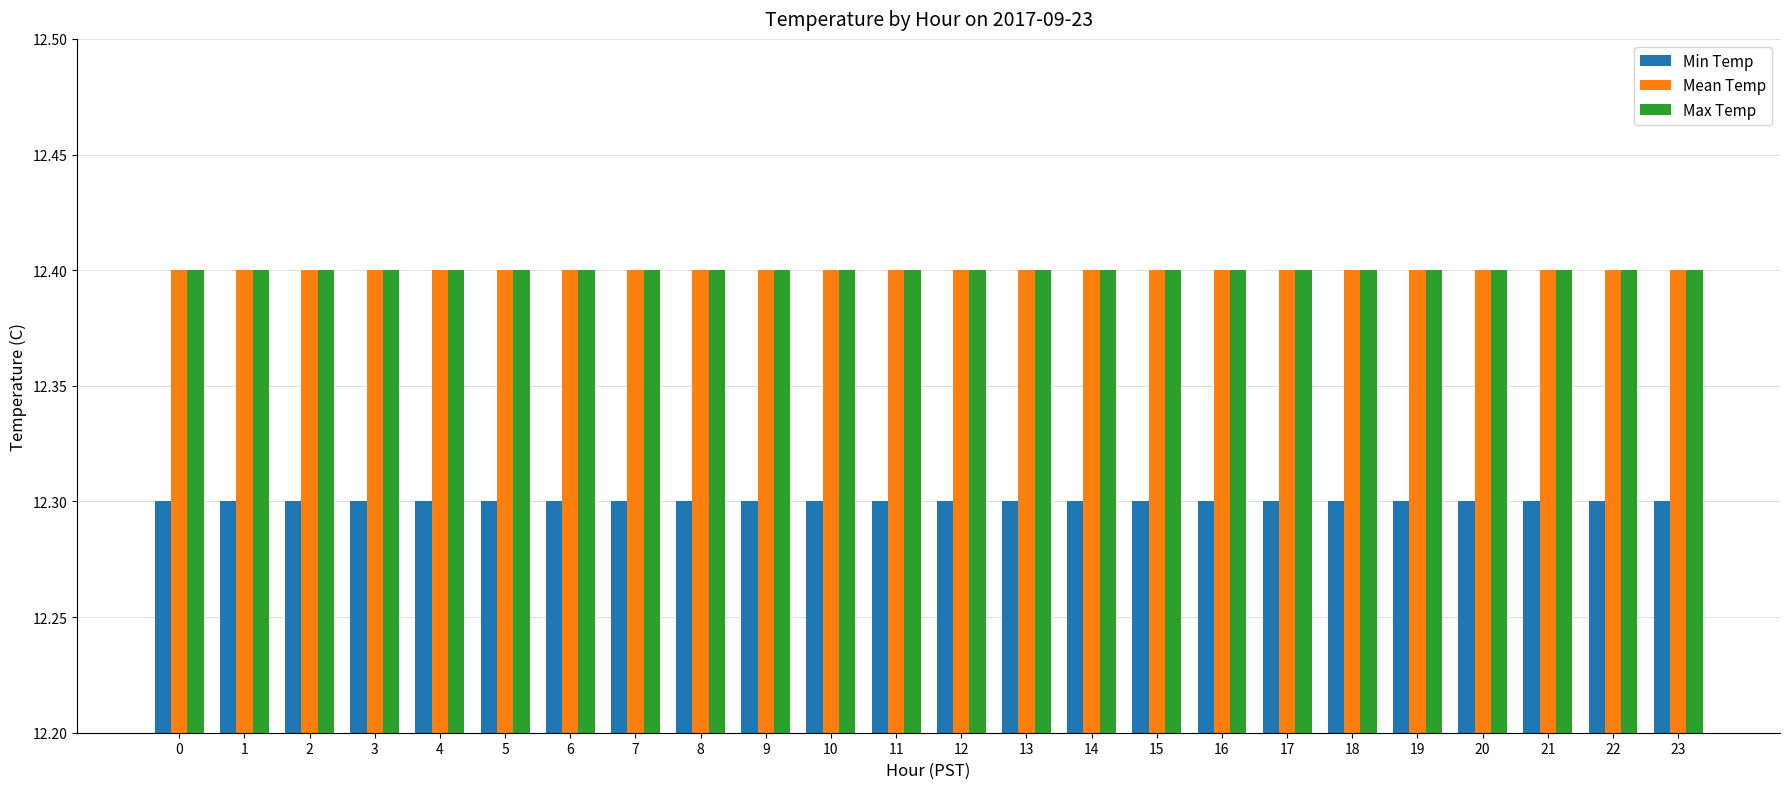

At how many categories does at least one series exceed 12?

24